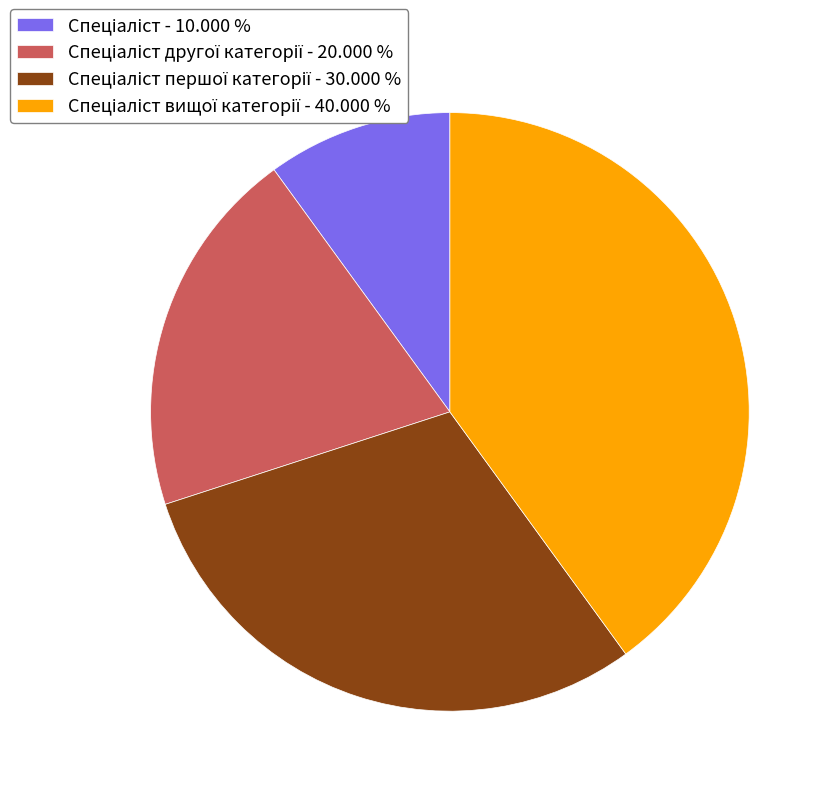

Does any single category account for the majority?

No